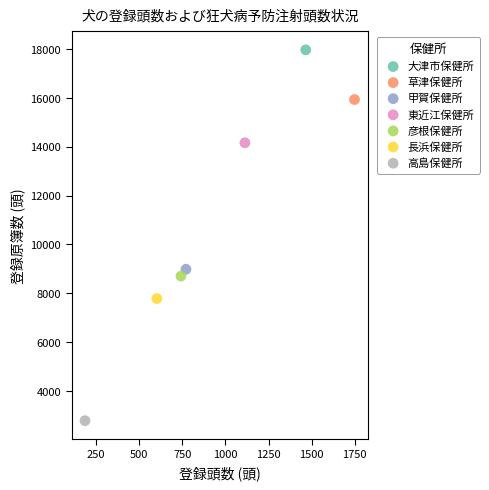

Which series reaches the maximum Y coordinate?

大津市保健所